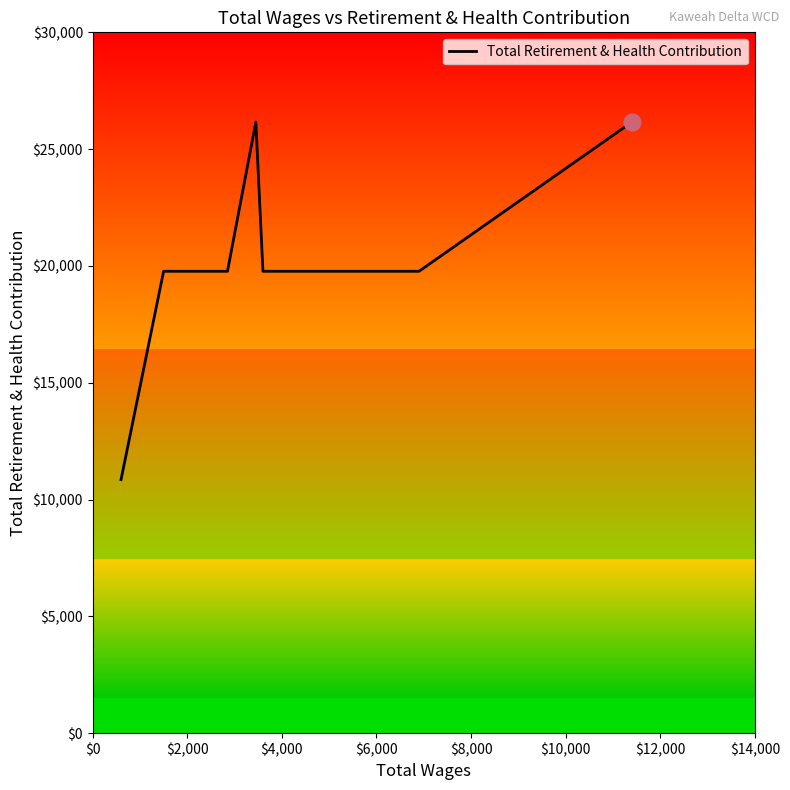

What is the average value?

20323